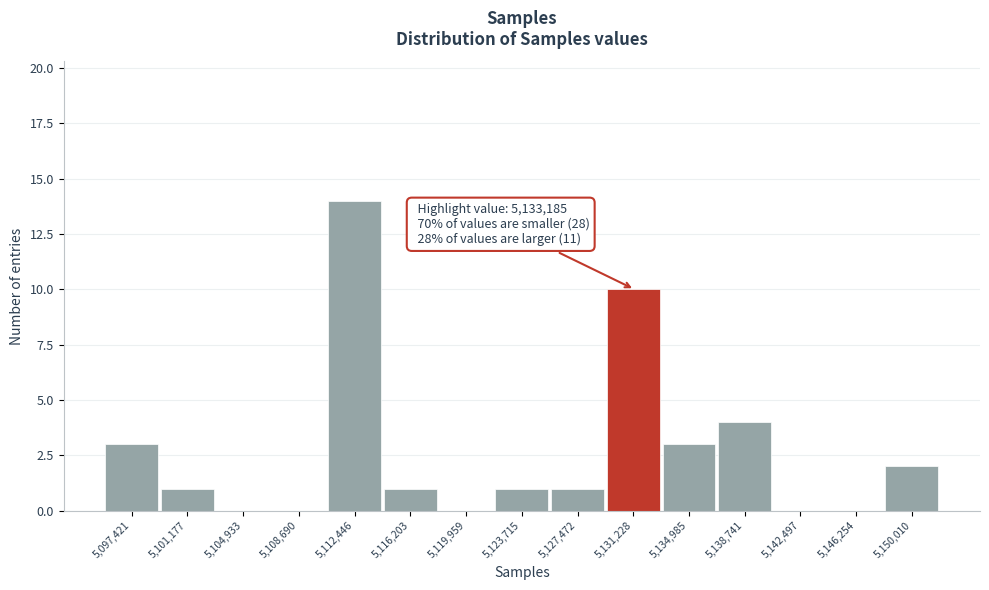

Reading right to left, list all the values displayed in this chart.

5,150,010=2	5,146,254=0	5,142,497=0	5,138,741=4	5,134,985=3	5,131,228=10	5,127,472=1	5,123,715=1	5,119,959=0	5,116,203=1	5,112,446=14	5,108,690=0	5,104,933=0	5,101,177=1	5,097,421=3